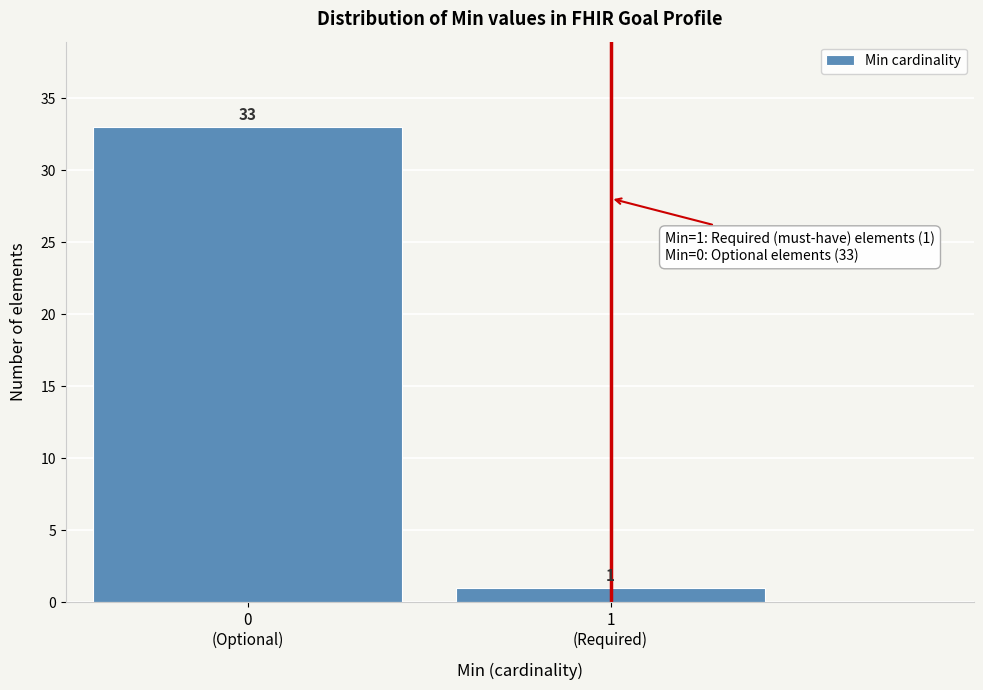

Reading right to left, list all the values displayed in this chart.

1	33